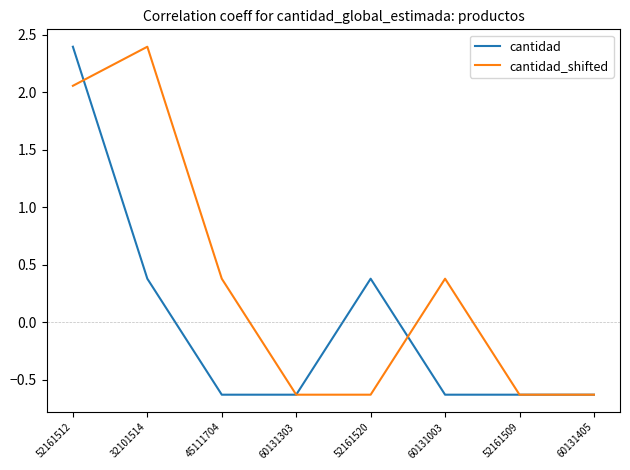

Count the cantidad values in the range 0 to 1.

2